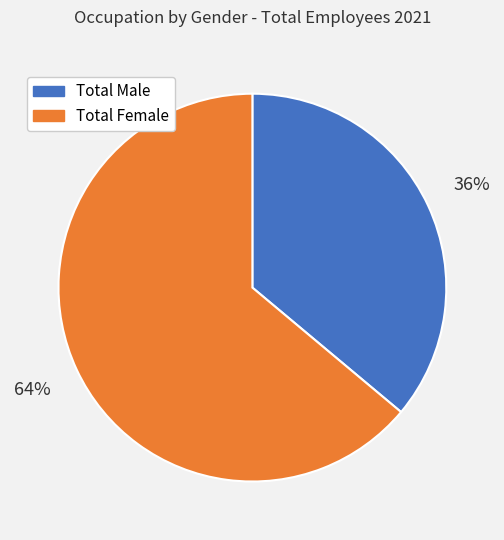

How many slices are in this pie chart?

2